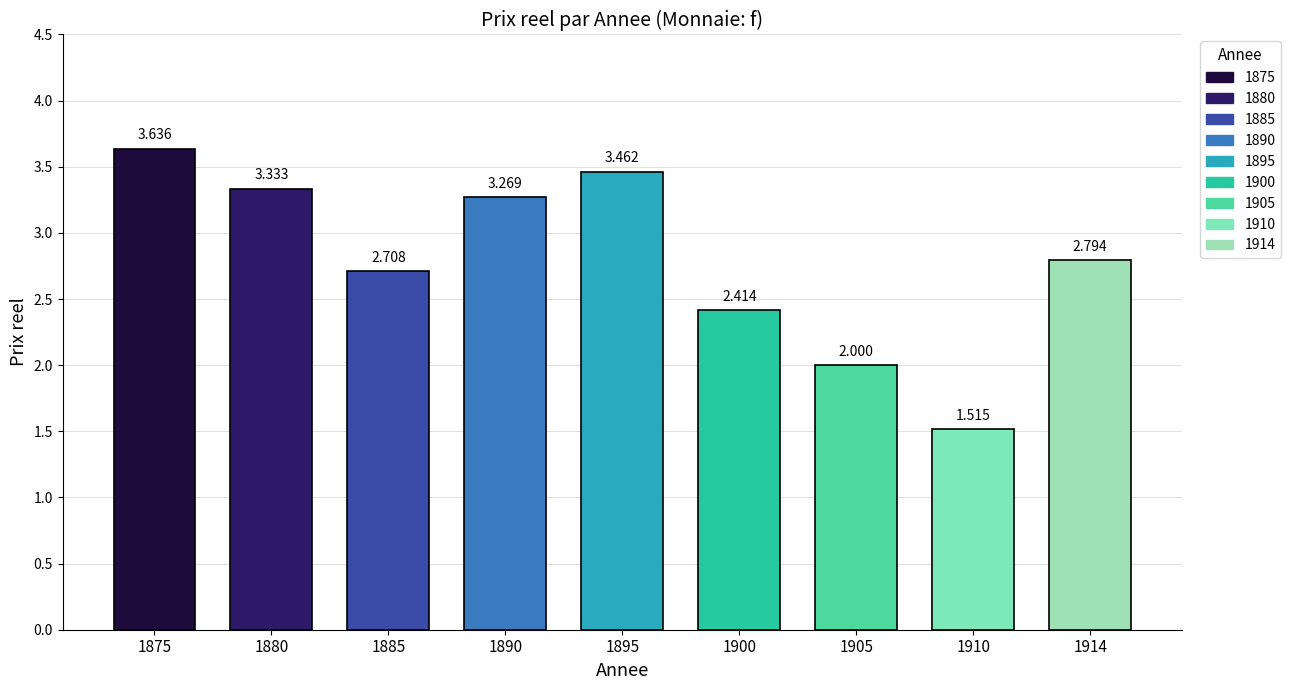

Read the value at 1895.

3.5